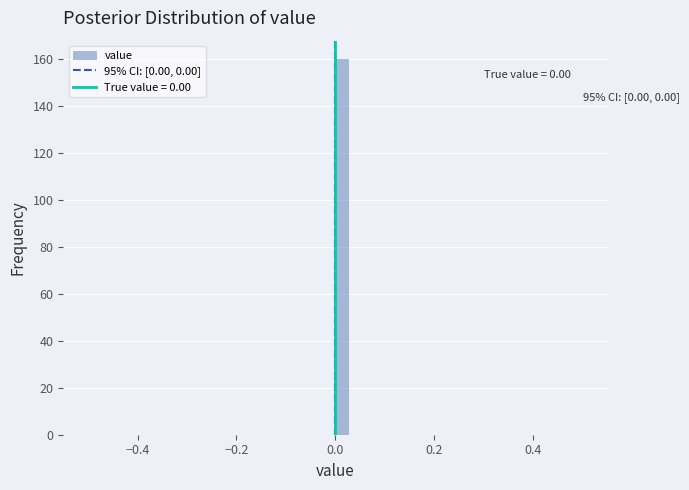

Around what value on the x-axis is the tallest bar? Give the approximate position of its centre, as read against the axis.

0.02